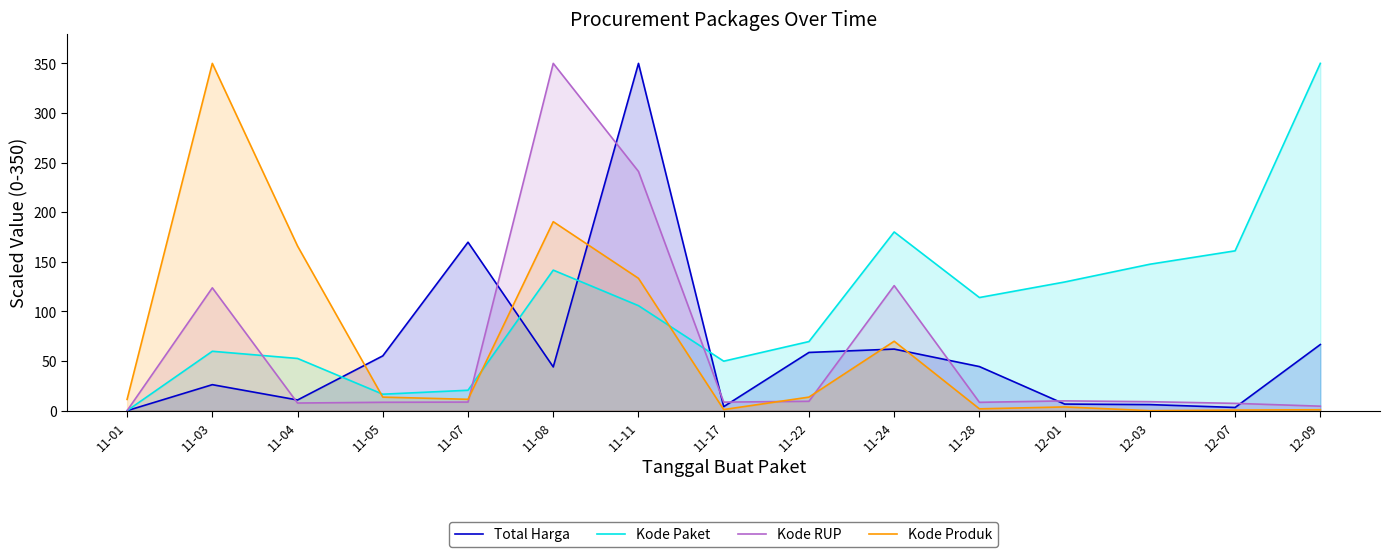

What is the label of the 2nd point from the left?

11-03